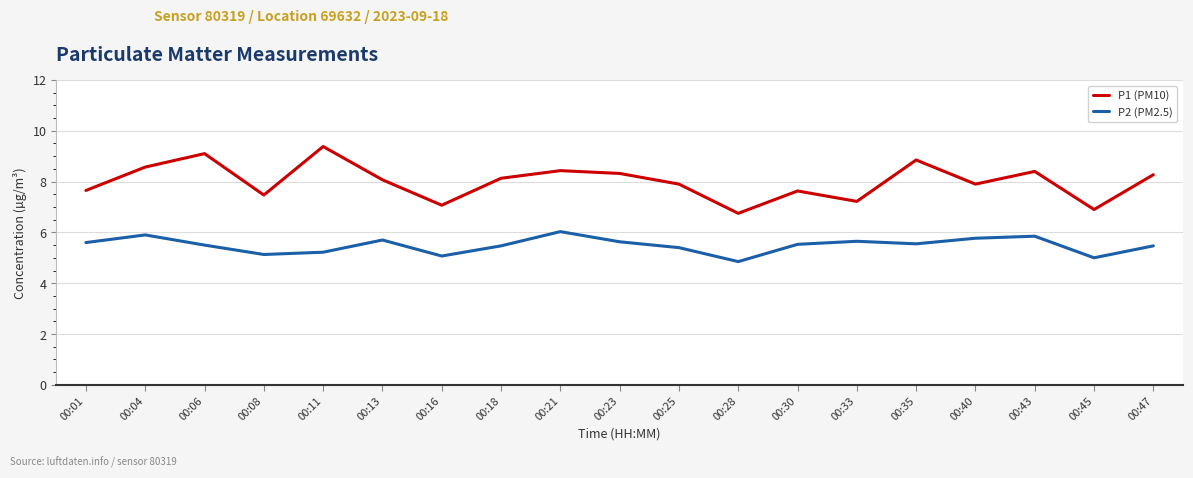

At how many categories does at least one series exceed 8?

10